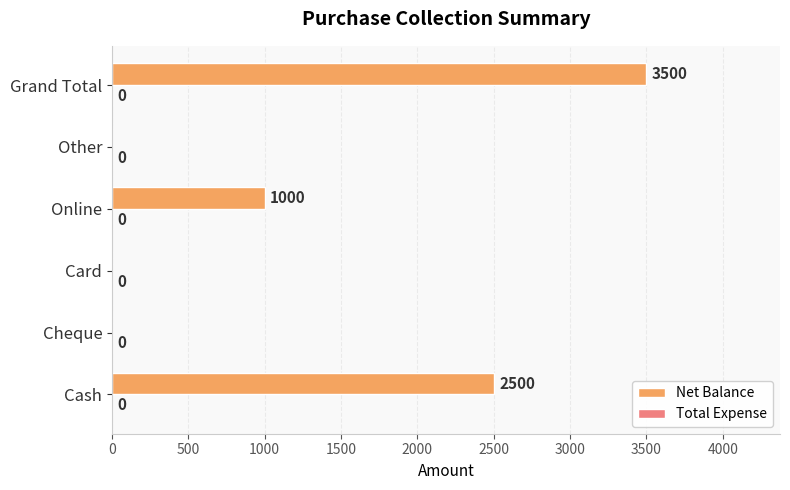

The value at Card is 1537. True or false?

False